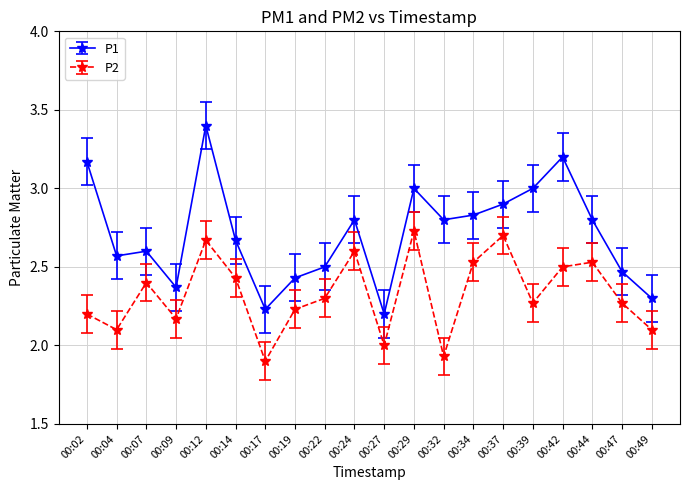

True or false: P2 has more than 0 points higher than both neighbors.

True